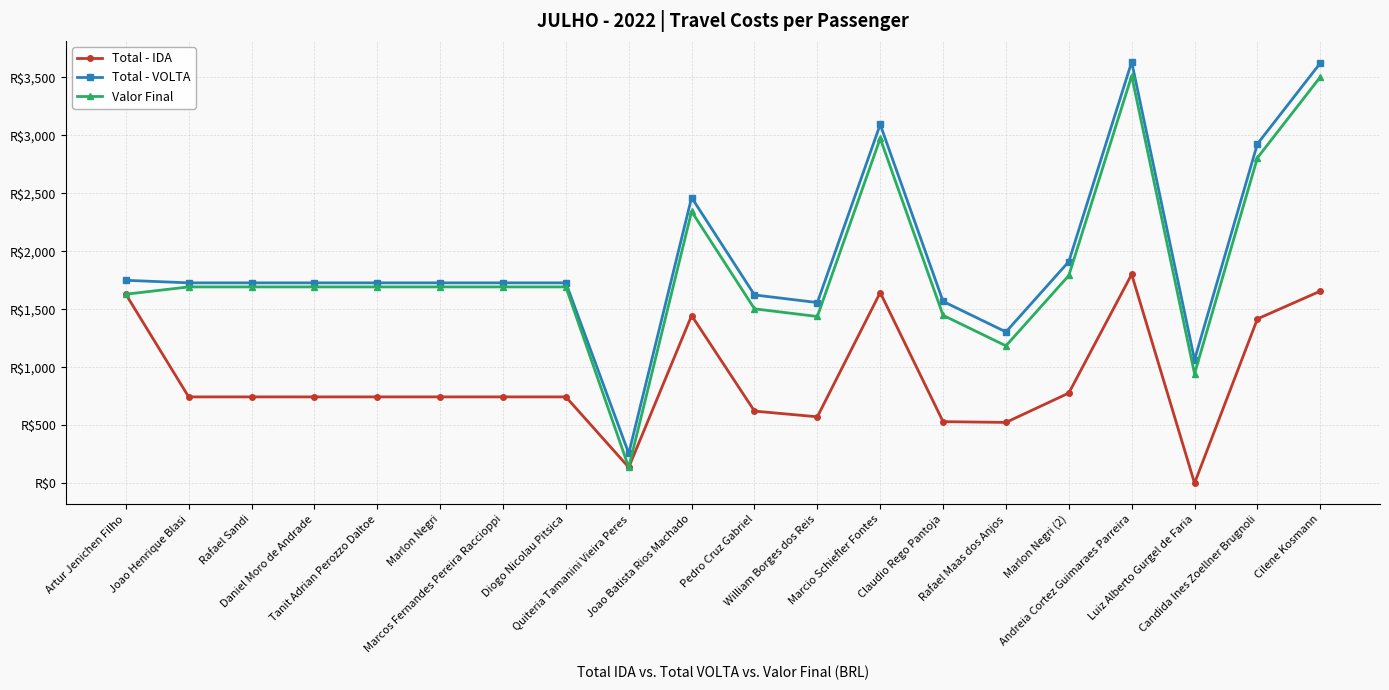

Which category has the lowest value in the Total - VOLTA series?

Quiteria Tamanini Vieira Peres